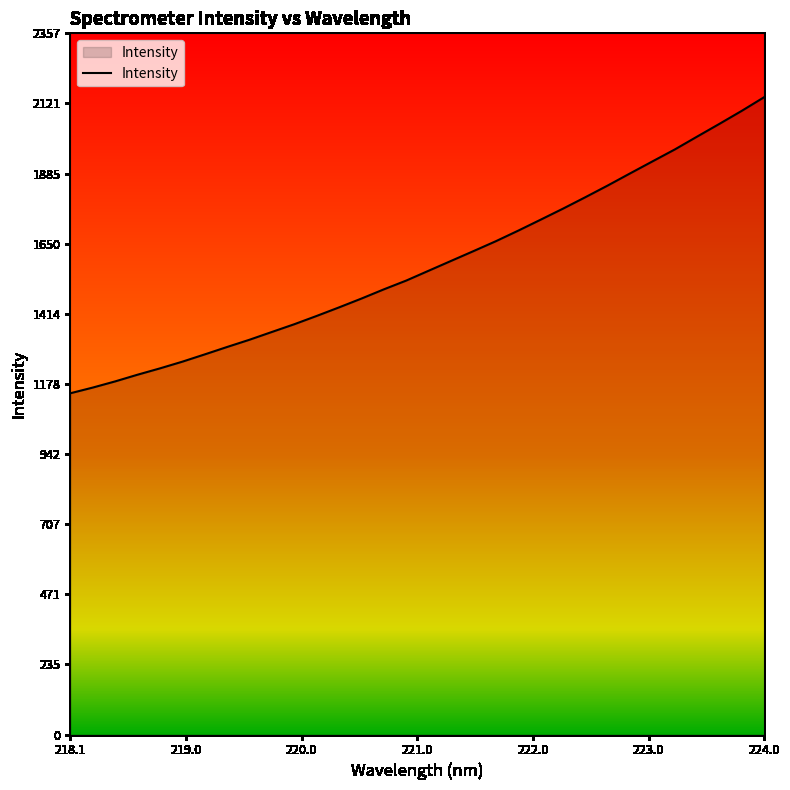

How many lines are shown in the chart?

1